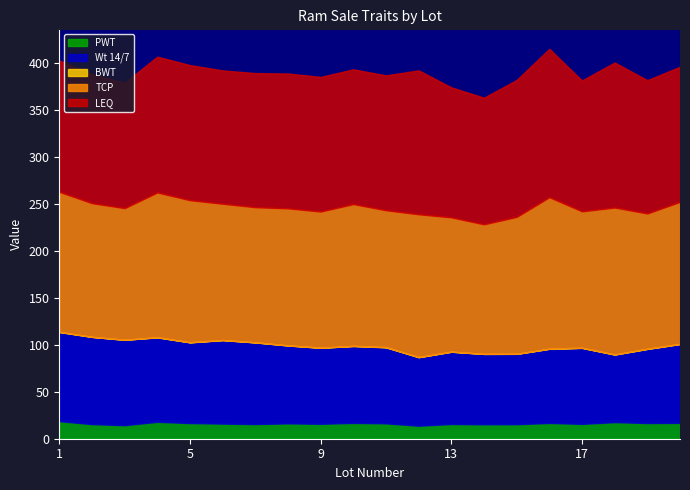

In Wt 14/7, how many points are lower than both neighbors (excluding endpoints)?

4